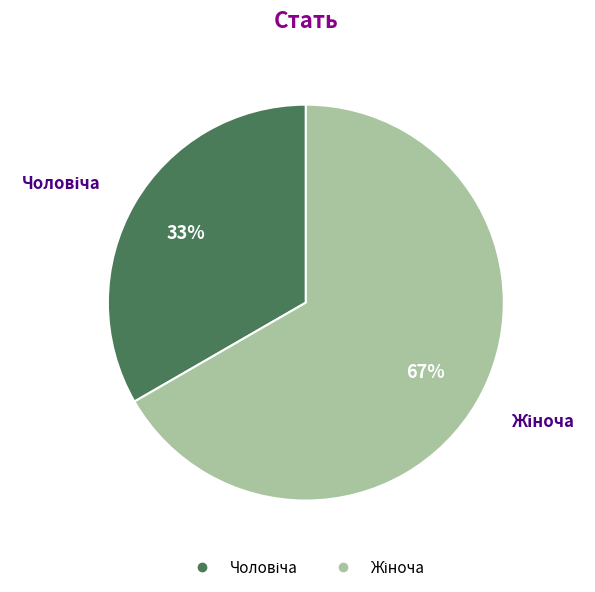

Does any single category account for the majority?

Yes